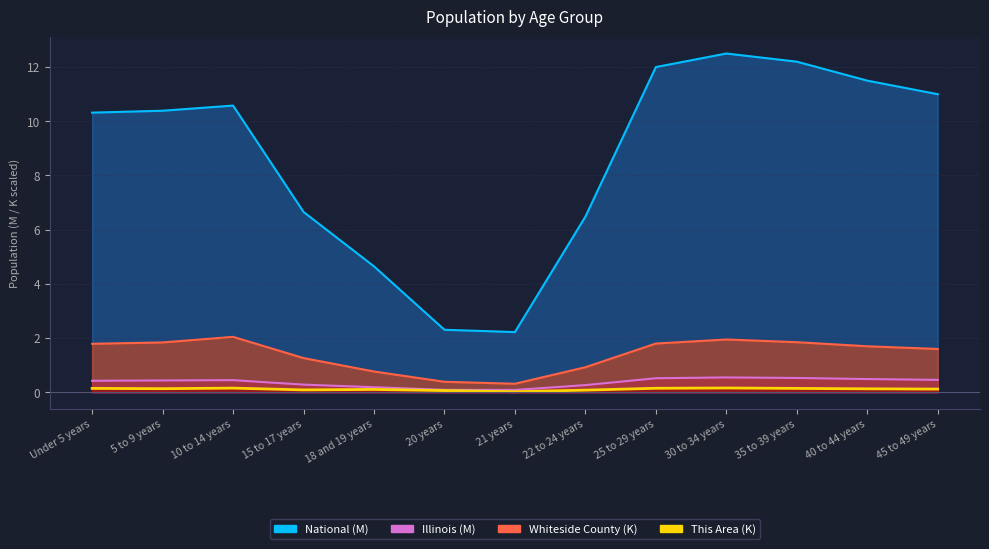

Between 22 to 24 years and 10 to 14 years, which is larger?

10 to 14 years